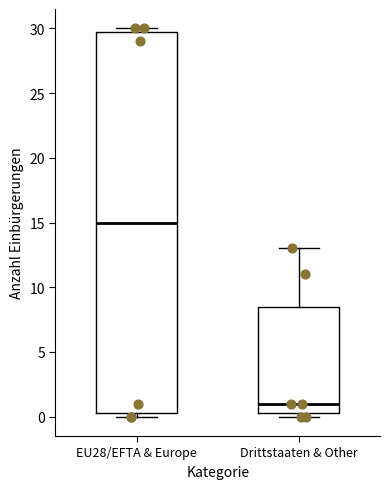

Where is the upper edge of the box for Drittstaaten & Other on the y-axis? The values are not printed on the chart, so give them approximately, as read against the axis.

8.5